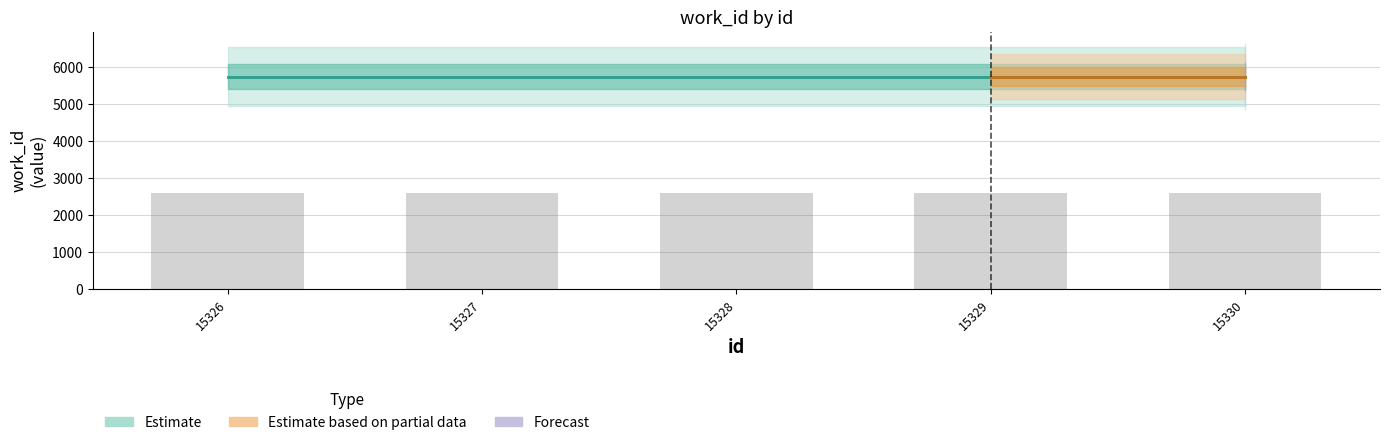

What is the approximate value of id at 15327?

15327